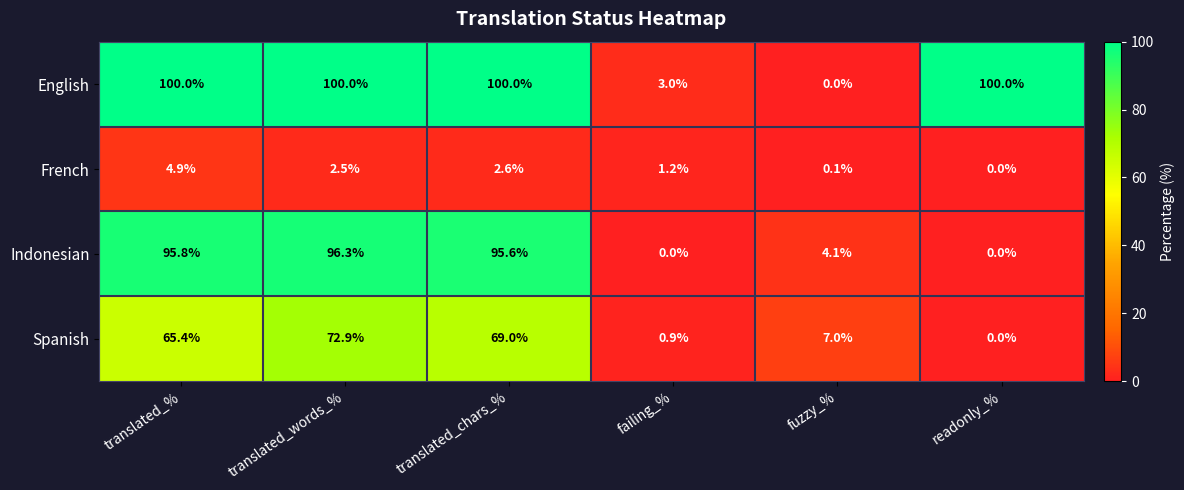

At which label does Spanish reach its minimum?

readonly_%